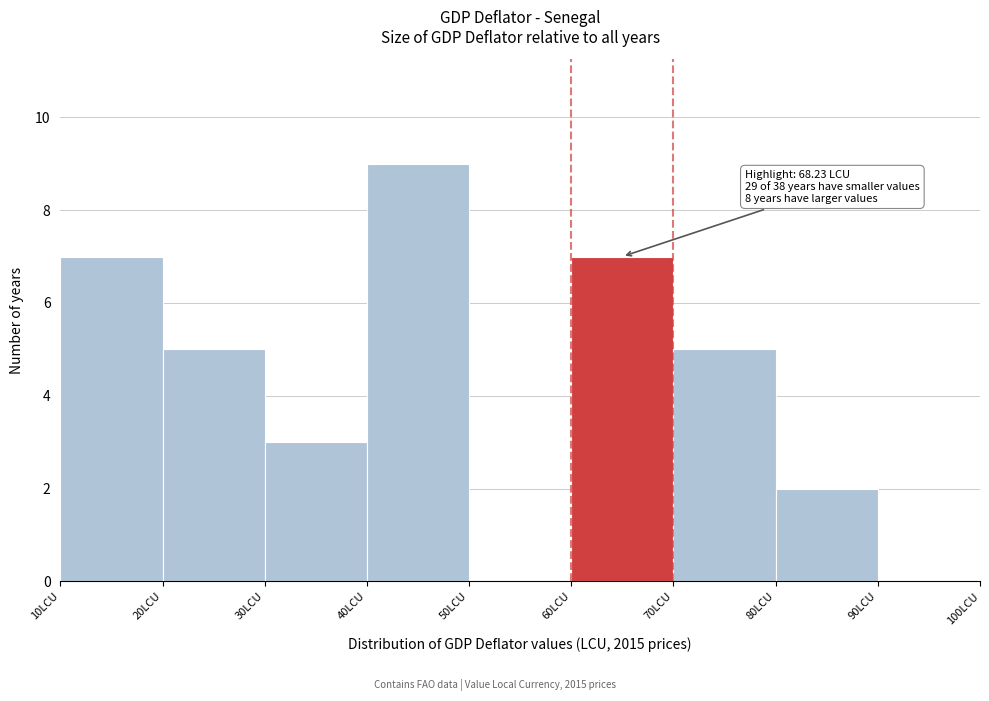

Over which range of the x-axis is the bar tallest?

40 to 50